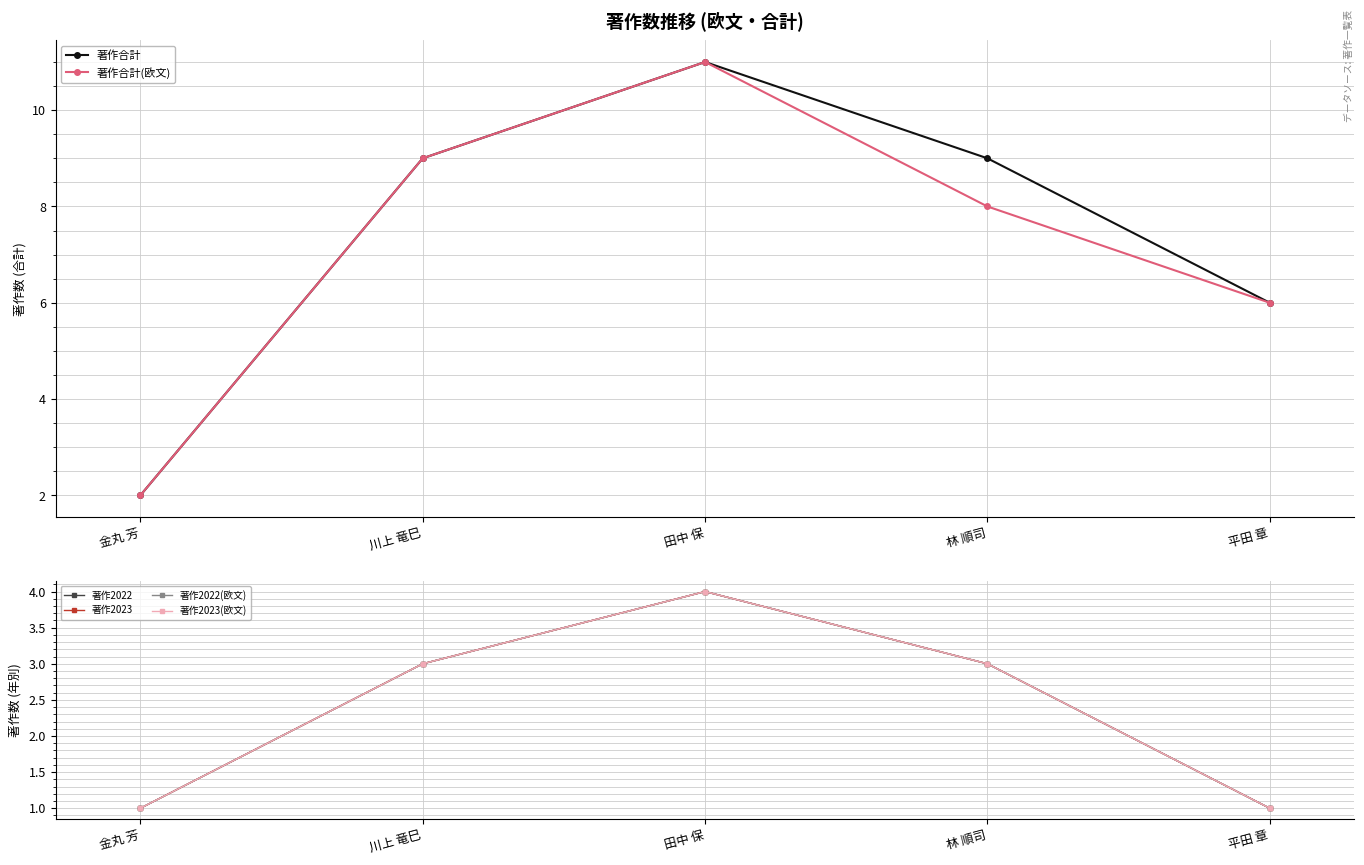

What is the spread (max minus min) of values at 林 順司?

6